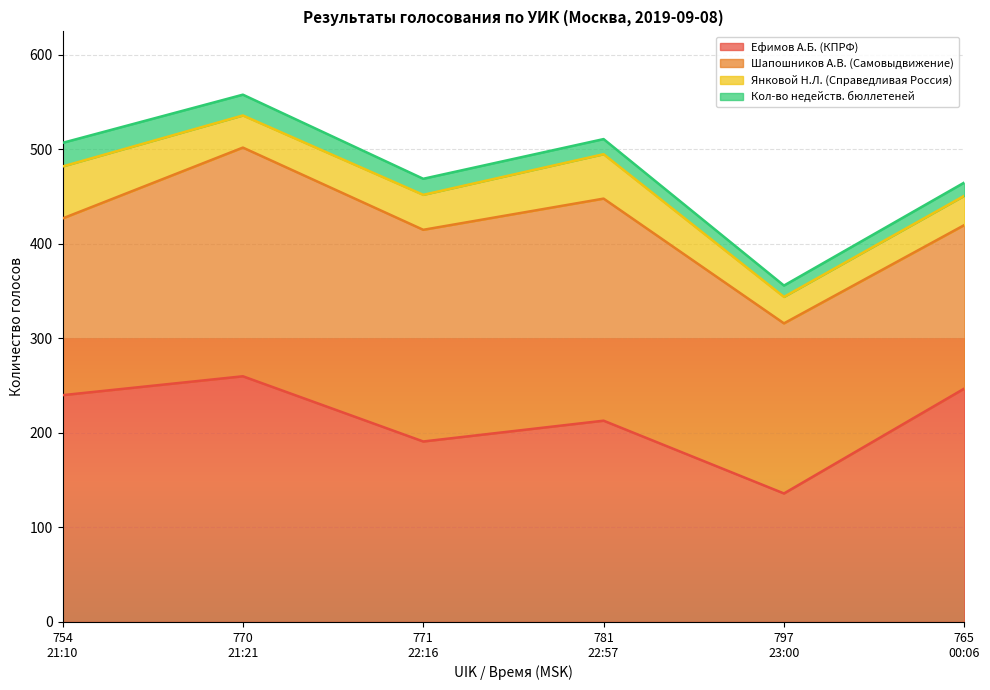

Which series ends up on top after the final intersection of Шапошников А.В. (Самовыдвижение) and Ефимов А.Б. (КПРФ)?

Ефимов А.Б. (КПРФ)